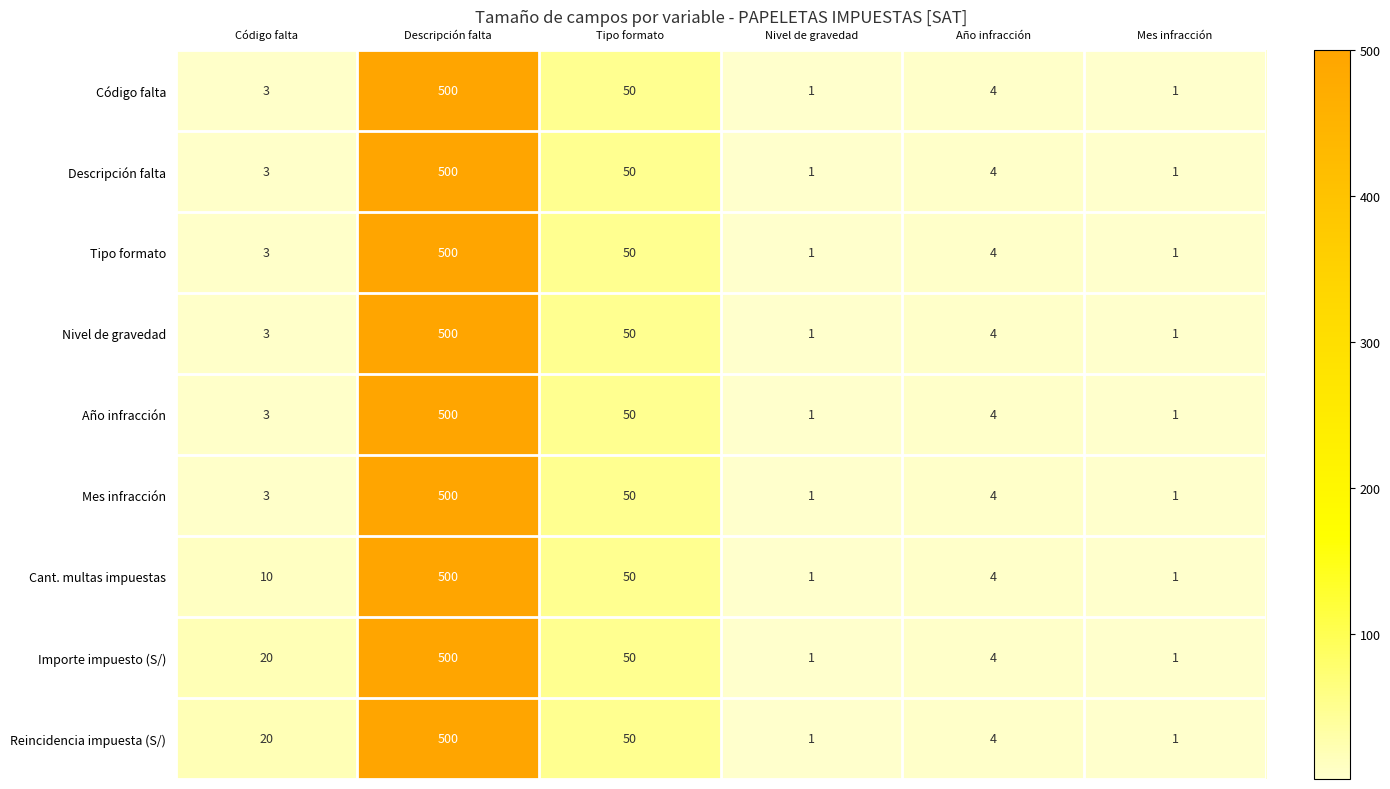

How many values in the Código falta series are below 4?

3